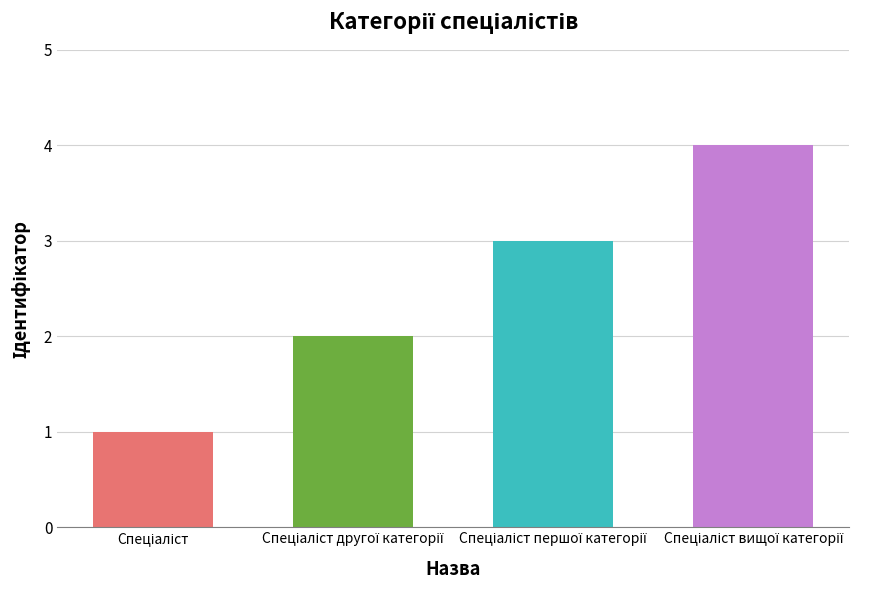

The chart shows a value of 4 at Спеціаліст вищої категорії. True or false?

True